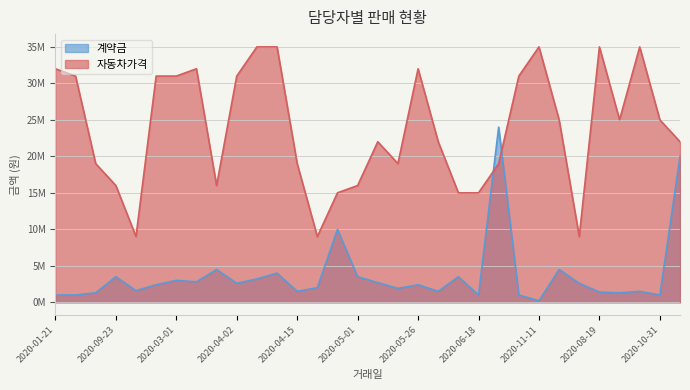

Does the chart have visible grid lines?

Yes